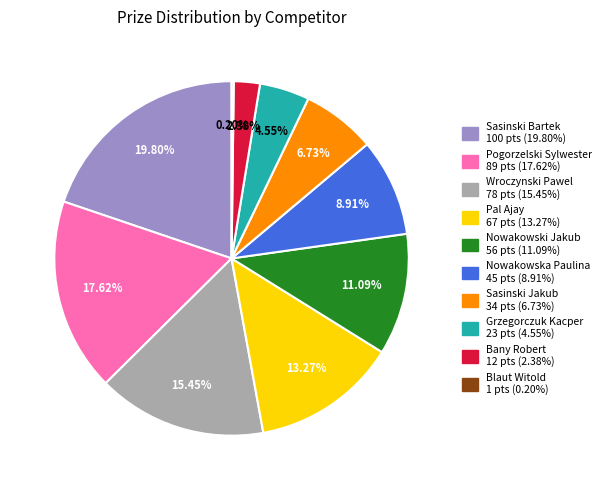

To the nearest percent, what percentage of the pie is Bany Robert?

2%